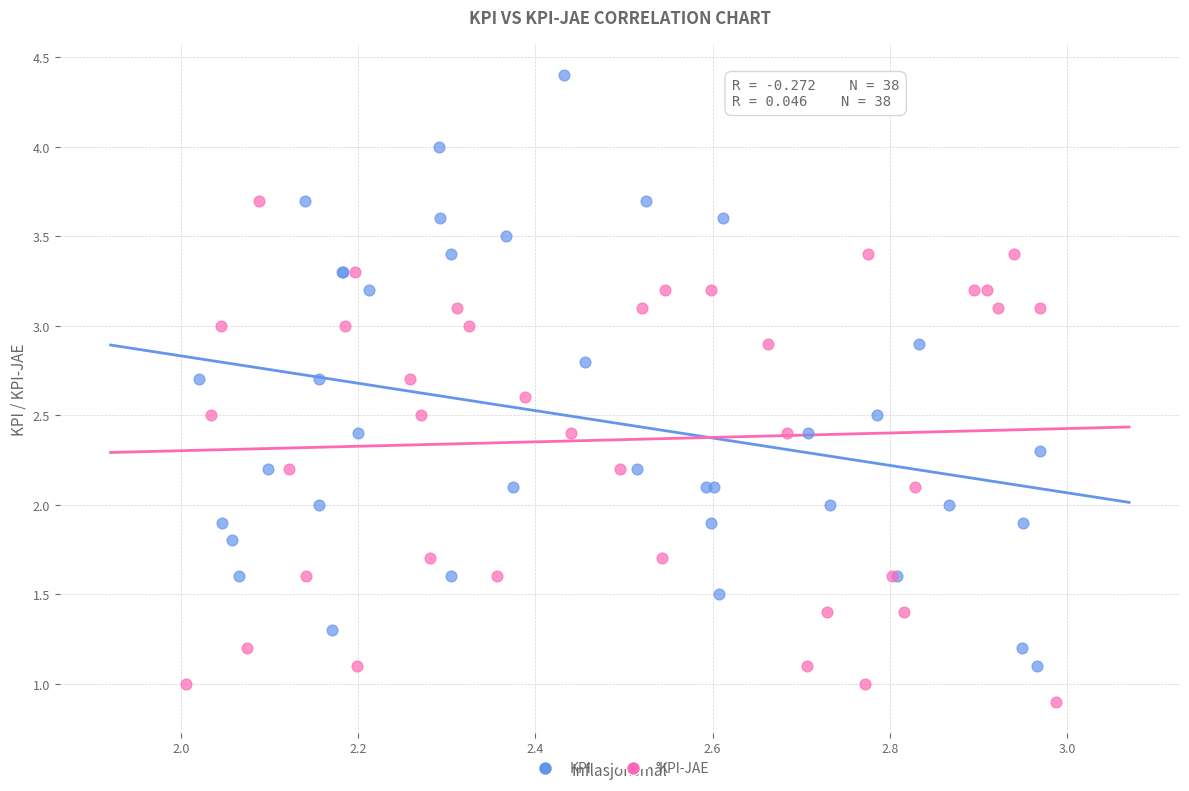

Which series contains the lowest Y value?

KPI-JAE